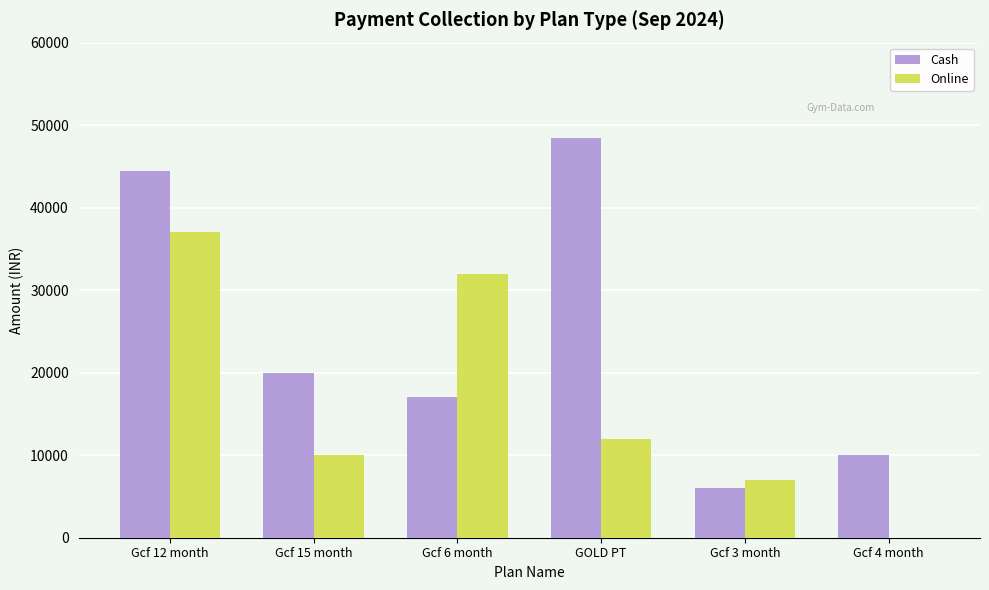

Reading left to right, transcribe all the data shown in this chart.

Cash: Gcf 12 month=44500	Gcf 15 month=20000	Gcf 6 month=17000	GOLD PT=48500	Gcf 3 month=6000	Gcf 4 month=10000
Online: Gcf 12 month=37000	Gcf 15 month=10000	Gcf 6 month=32000	GOLD PT=12000	Gcf 3 month=7000	Gcf 4 month=0